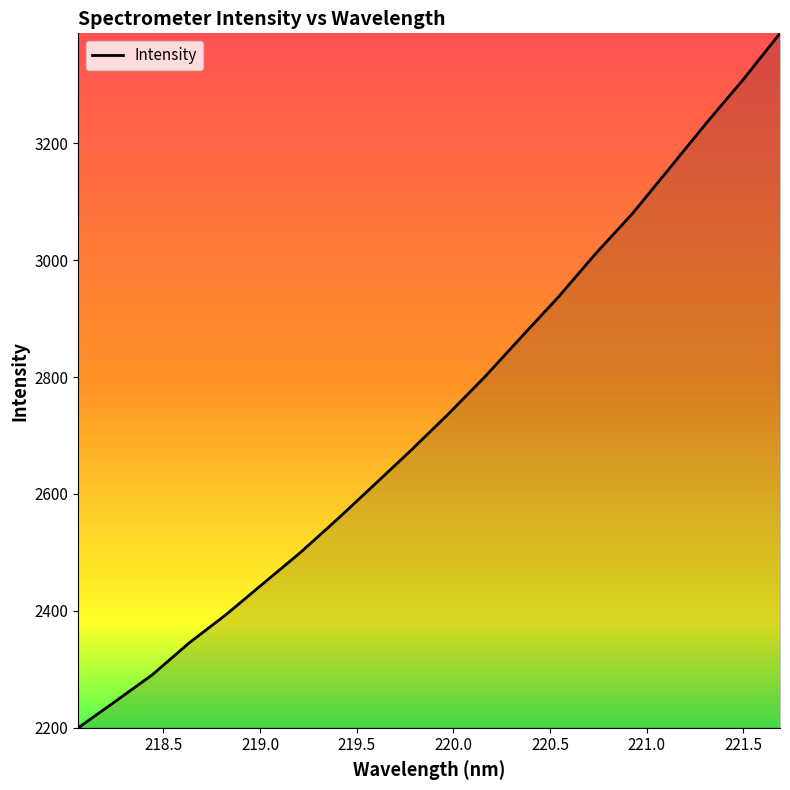

What is the greatest value displayed?

3388.6